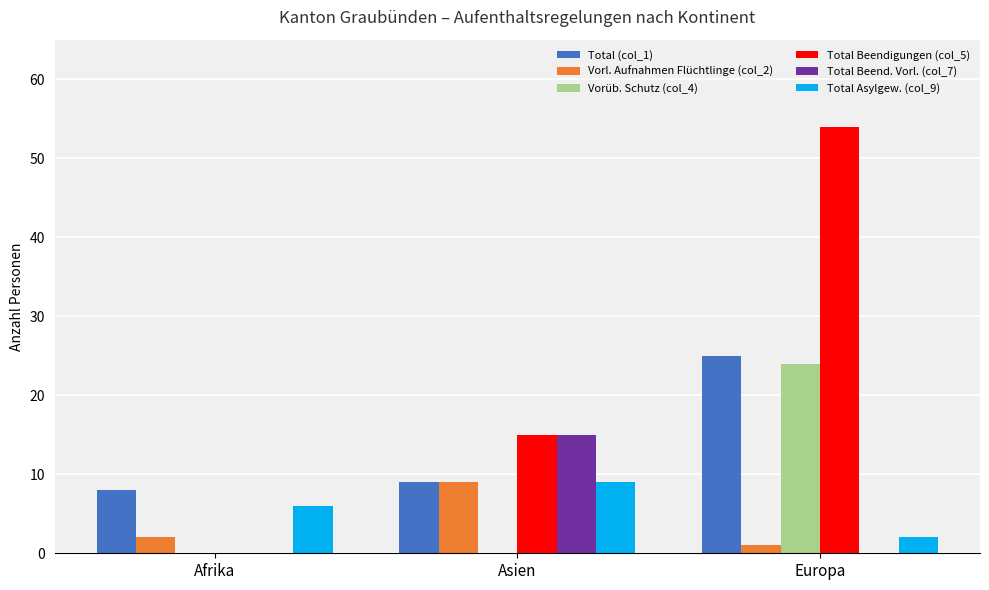

Which series has the largest total across all categories?

Total Beendigungen (col_5)